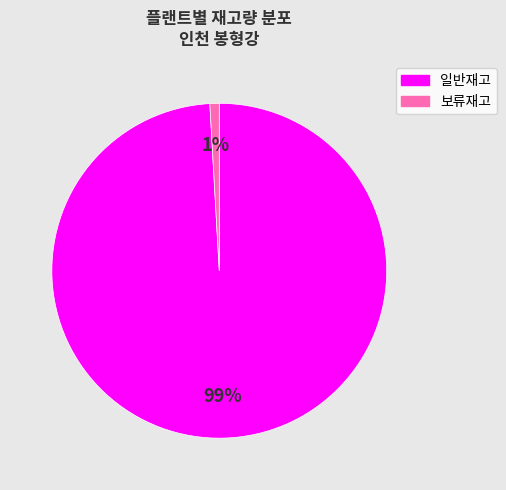

Is there any slice that represents more than half of the pie?

Yes